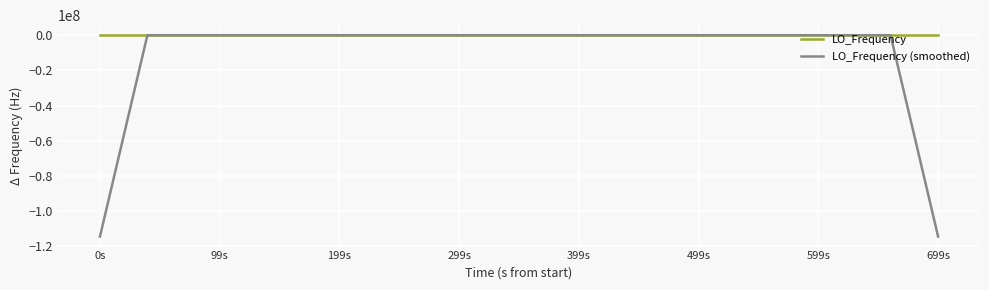

Rank the series by their average value, from highest to lowest.

LO_Frequency, LO_Frequency (smoothed)